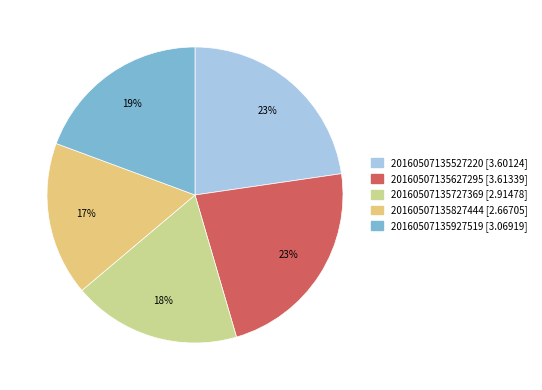

Combined, do 20160507135527220 and 20160507135827444 account for over 50%?

No